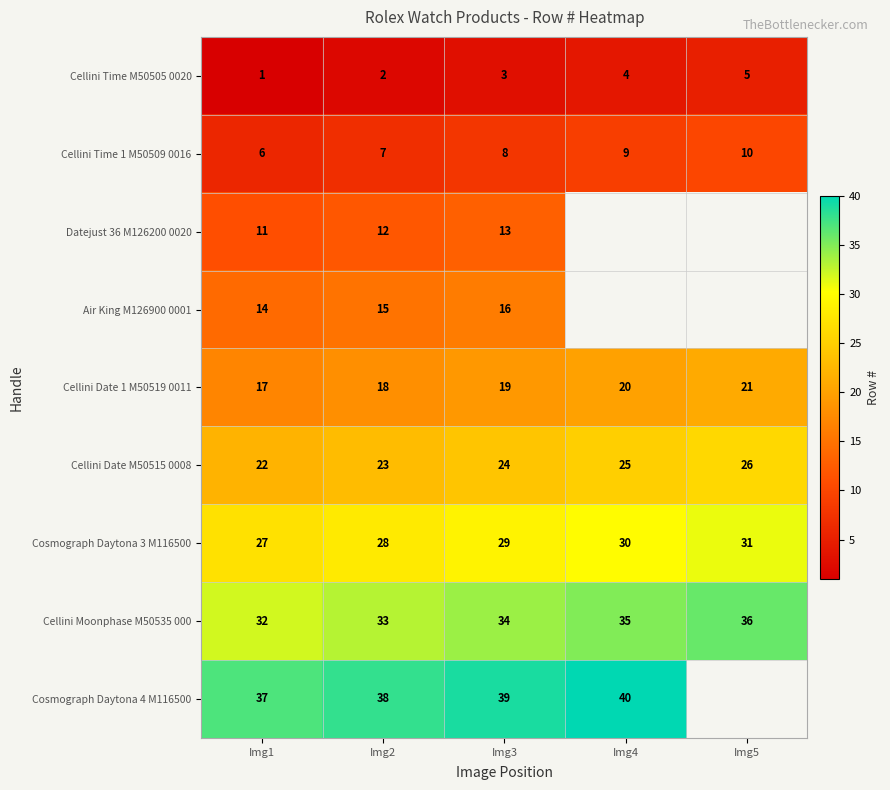

How many values in the Cellini Date 1 M50519 0011 series are below 19?

2